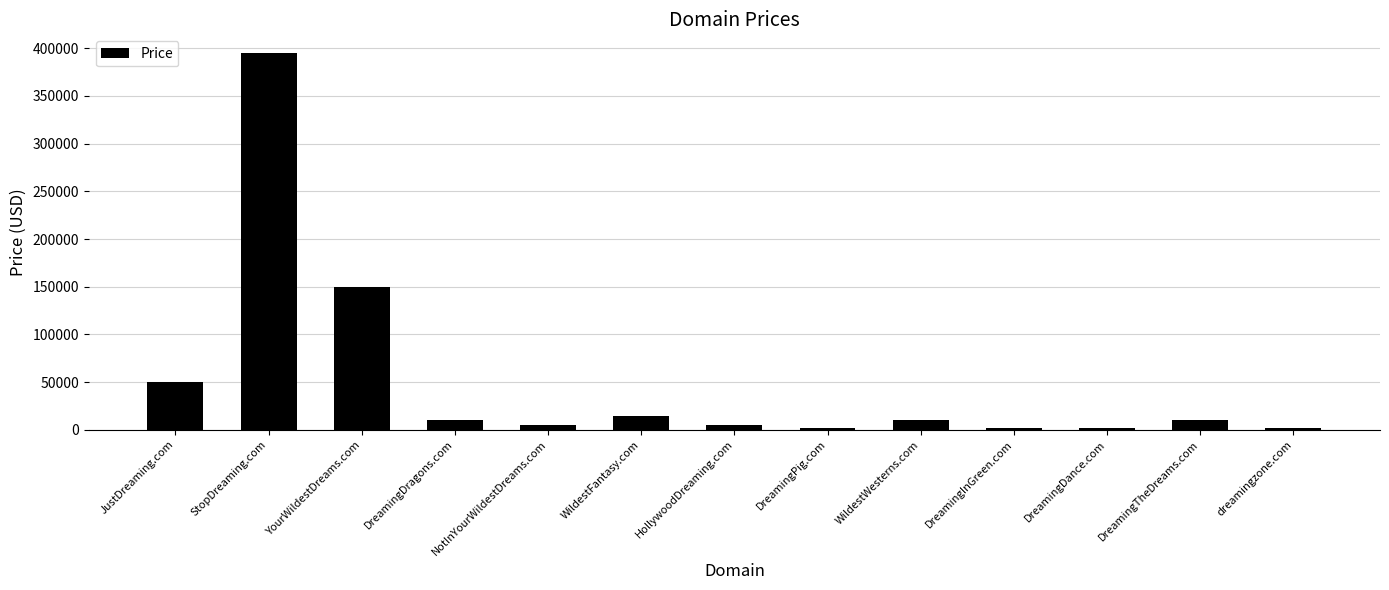

Reading left to right, what are all the values shown in this chart?

JustDreaming.com=49888	StopDreaming.com=394888	YourWildestDreams.com=149888	DreamingDragons.com=9888	NotInYourWildestDreams.com=4888	WildestFantasy.com=14888	HollywoodDreaming.com=4888	DreamingPig.com=1888	WildestWesterns.com=9888	DreamingInGreen.com=1888	DreamingDance.com=1888	DreamingTheDreams.com=9888	dreamingzone.com=1888